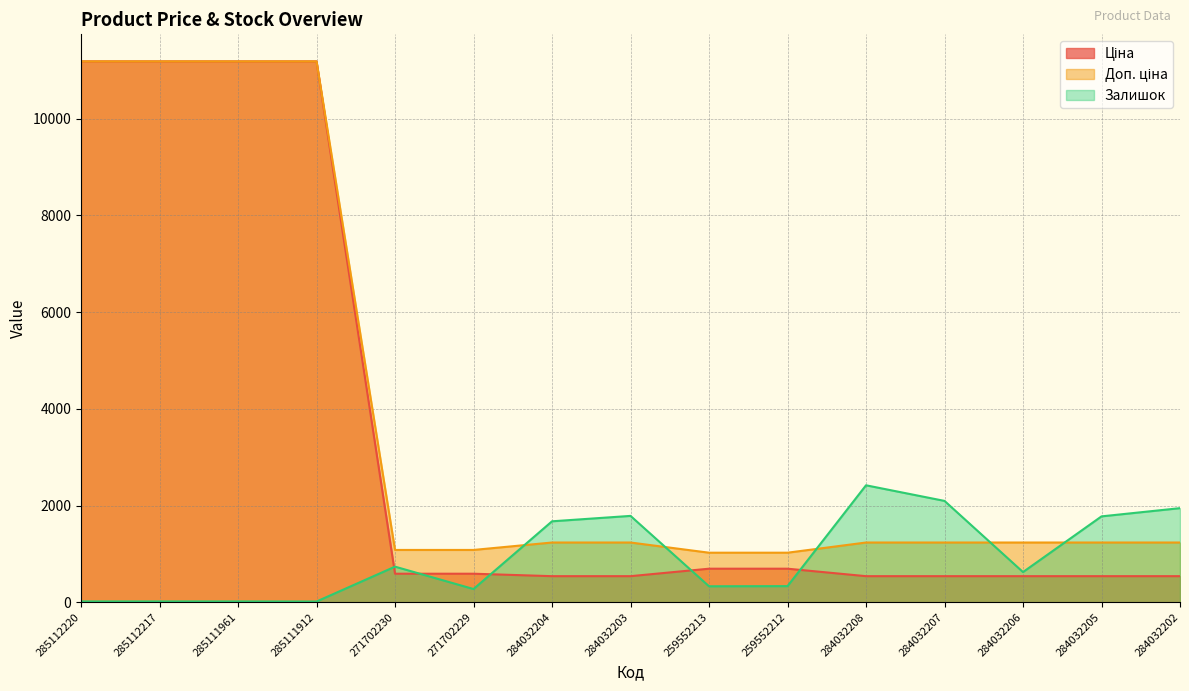

At which label is Ціна closest to 5863?

259552213